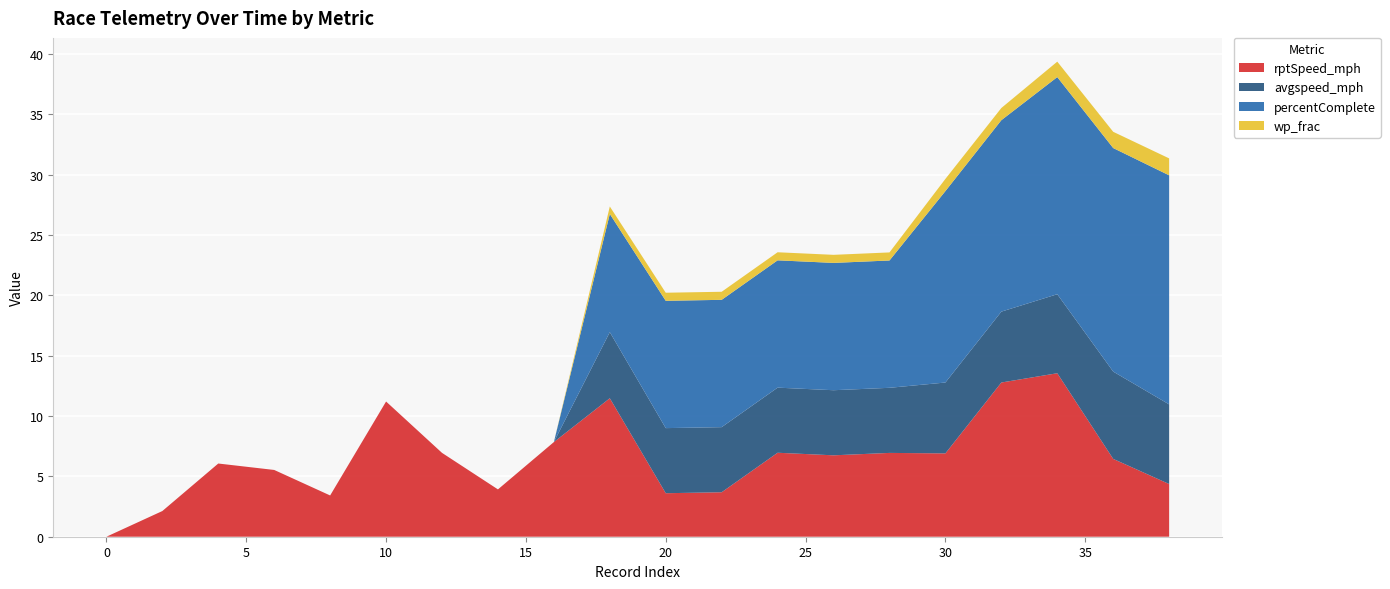

Reading left to right, what are all the values shown in this chart?

rptSpeed_mph: 0=0.0	2=2.1	4=6.1	6=5.5	8=3.4	10=11.2	12=6.9	14=3.9	16=7.8	18=11.5	20=3.6	22=3.7	24=7.0	26=6.7	28=6.9	30=6.9	32=12.8	34=13.5	36=6.4	38=4.4
avgspeed_mph: 0=0.0	2=0.0	4=0.0	6=0.0	8=0.0	10=0.0	12=0.0	14=0.0	16=0.0	18=5.5	20=5.4	22=5.4	24=5.4	26=5.4	28=5.4	30=5.9	32=5.9	34=6.5	36=7.2	38=6.6
percentComplete: 0=0.0	2=0.0	4=0.0	6=0.0	8=0.0	10=0.0	12=0.0	14=0.0	16=0.0	18=9.8	20=10.6	22=10.6	24=10.6	26=10.6	28=10.6	30=15.9	32=15.9	34=18.0	36=18.5	38=19.0
wp_frac: 0=0.0	2=0.0	4=0.0	6=0.0	8=0.0	10=0.0	12=0.0	14=0.0	16=0.0	18=0.6	20=0.7	22=0.7	24=0.7	26=0.7	28=0.7	30=1.0	32=1.0	34=1.3	36=1.3	38=1.4